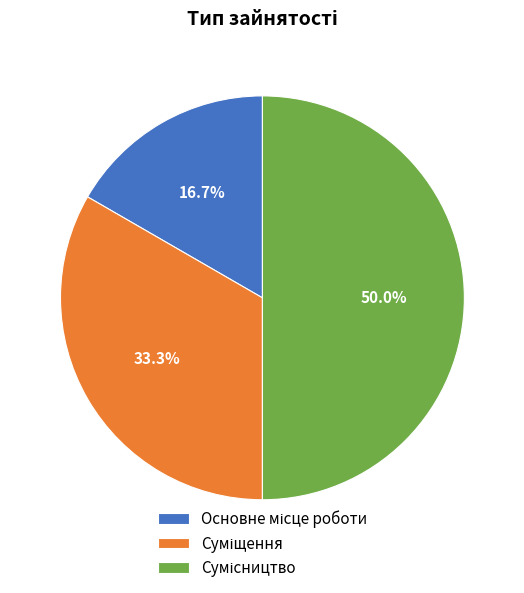

Count the number of slices in the pie.

3